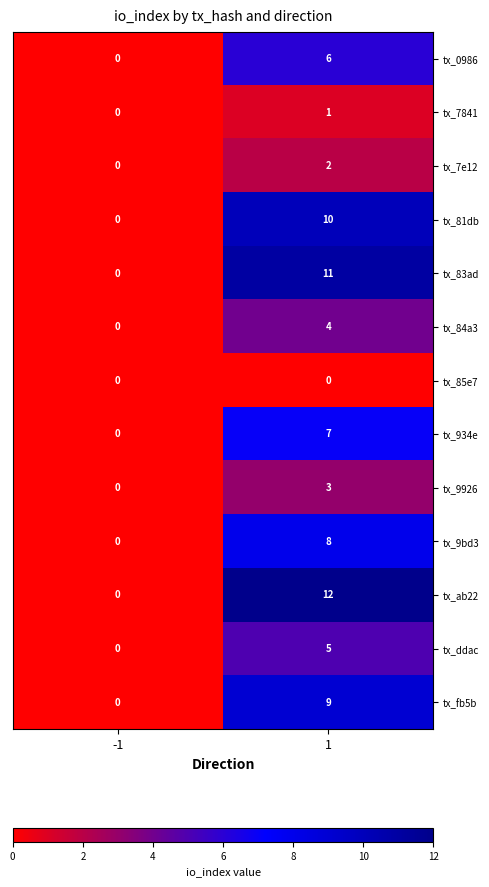

What is the difference between the highest and lowest values at 1?

12